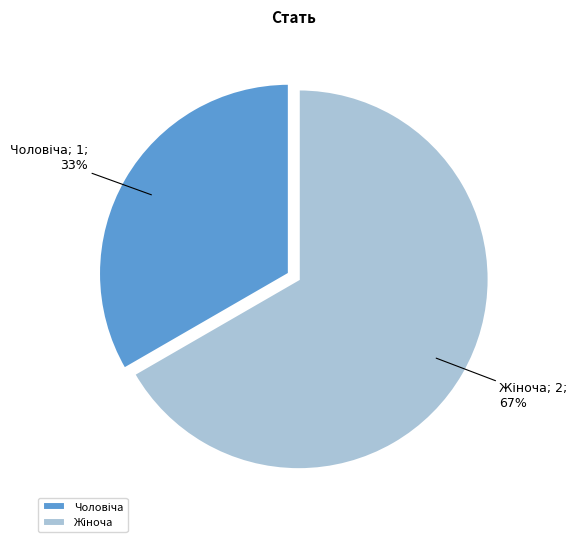

How many slices are in this pie chart?

2